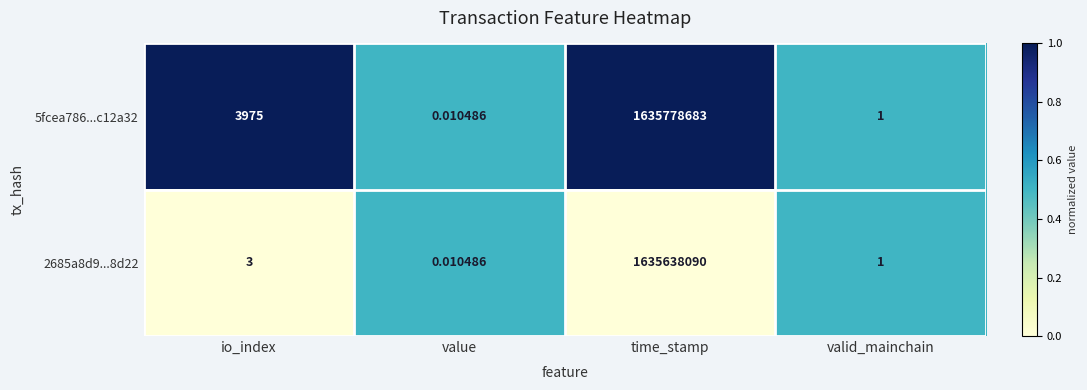

Which series has the widest spread of values?

5fcea786...c12a32